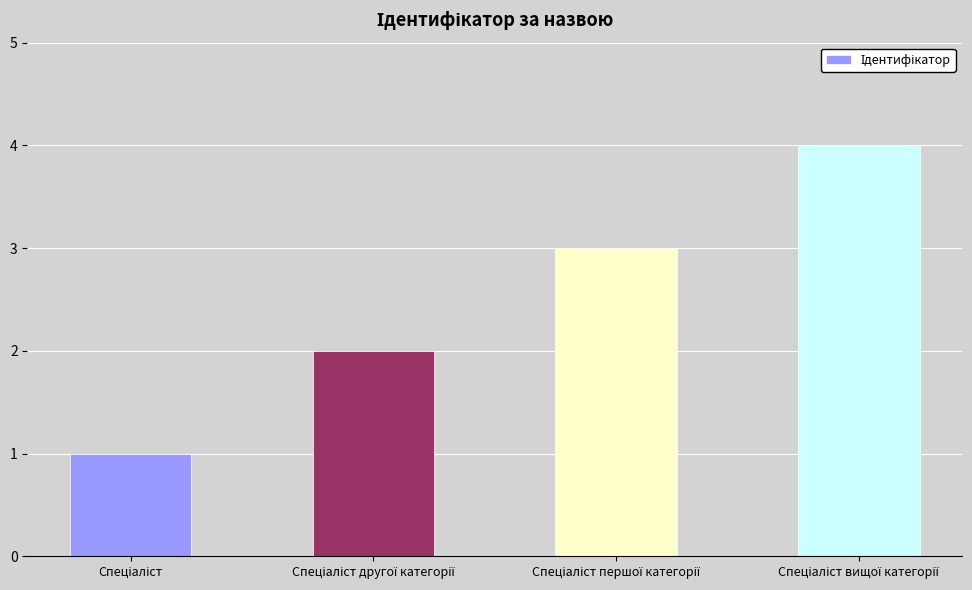

What is the greatest value displayed?

4